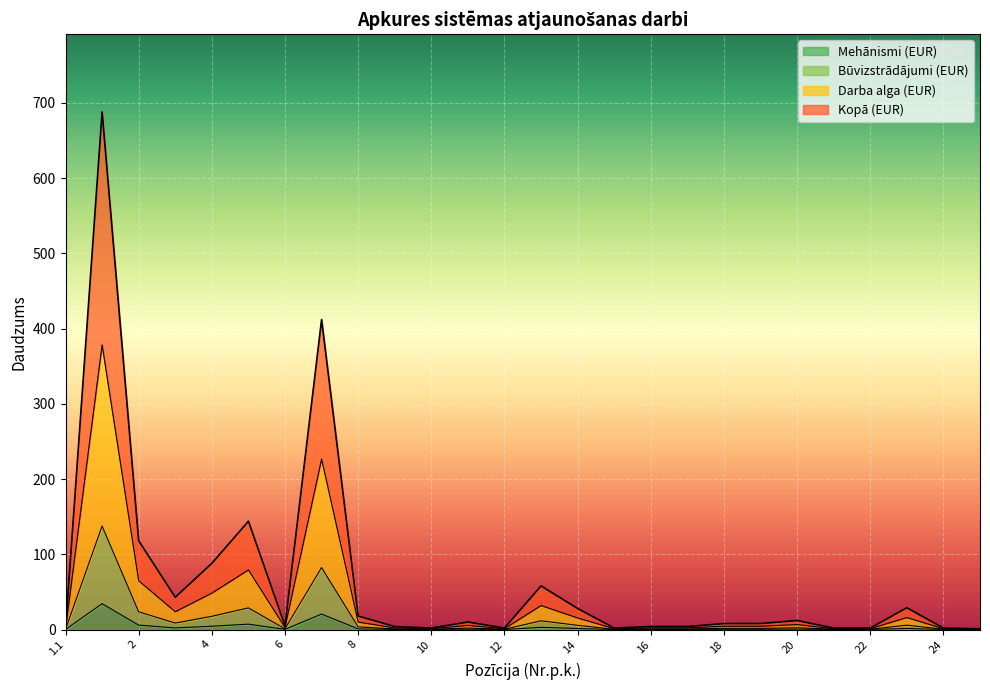

At which category does Daudzums reach its first local valley?

3